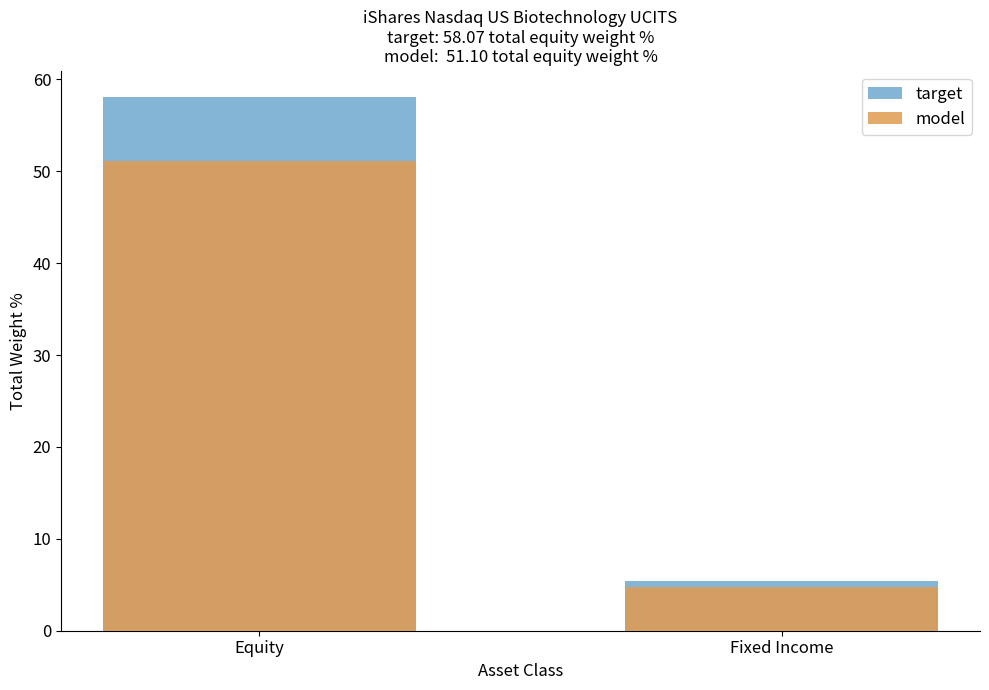

How many bars are there in each group?

2